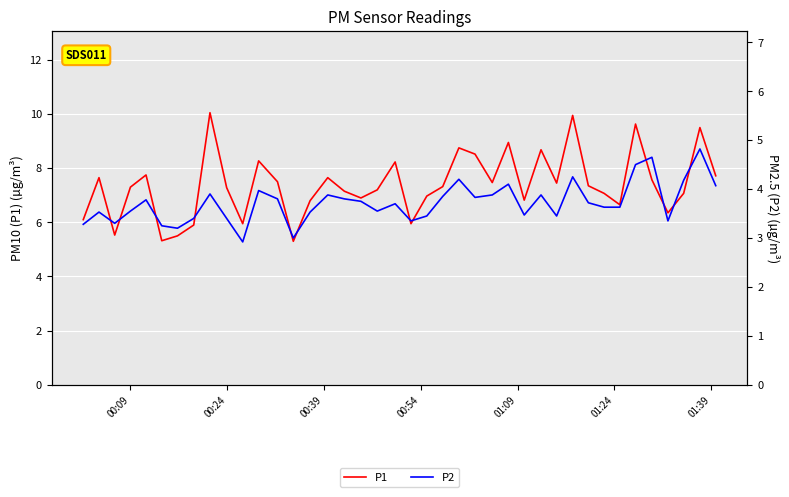

True or false: P2 and P1 intersect in this chart.

False